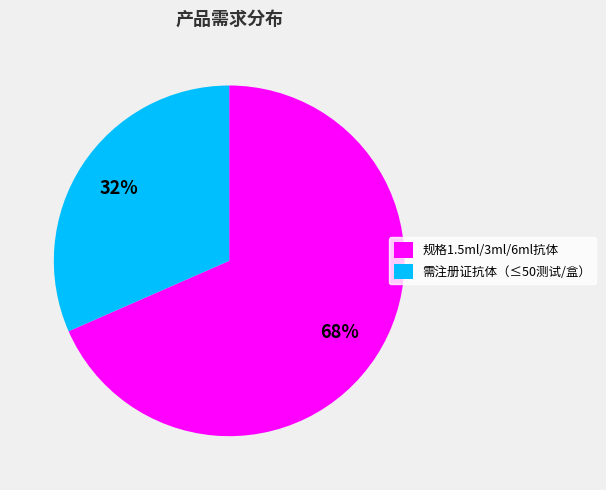

Is the sum of 需注册证抗体（≤50测试/盒） and 规格1.5ml/3ml/6ml抗体 greater than half?

Yes